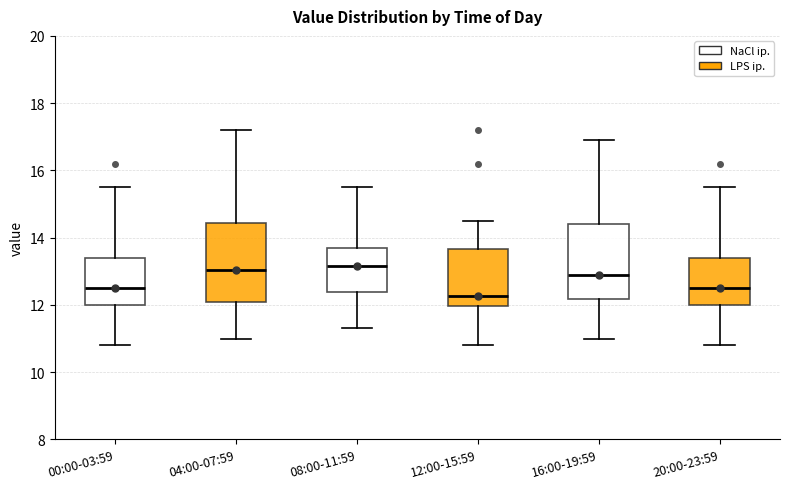

Reading left to right, read every box against the y-axis: the position of its median line, the range the box covers, and the ends of its whiskers. The values are not printed on the chart, so give them approximately, as read against the axis.

00:00-03:59: median 12.6, box 12.0 to 13.4, whiskers 10.8 to 15.6
04:00-07:59: median 13.0, box 12.2 to 14.4, whiskers 11.0 to 17.2
08:00-11:59: median 13.2, box 12.4 to 13.8, whiskers 11.4 to 15.6
12:00-15:59: median 12.2, box 12.0 to 13.6, whiskers 10.8 to 14.6
16:00-19:59: median 13.0, box 12.2 to 14.4, whiskers 11.0 to 17.0
20:00-23:59: median 12.6, box 12.0 to 13.4, whiskers 10.8 to 15.6